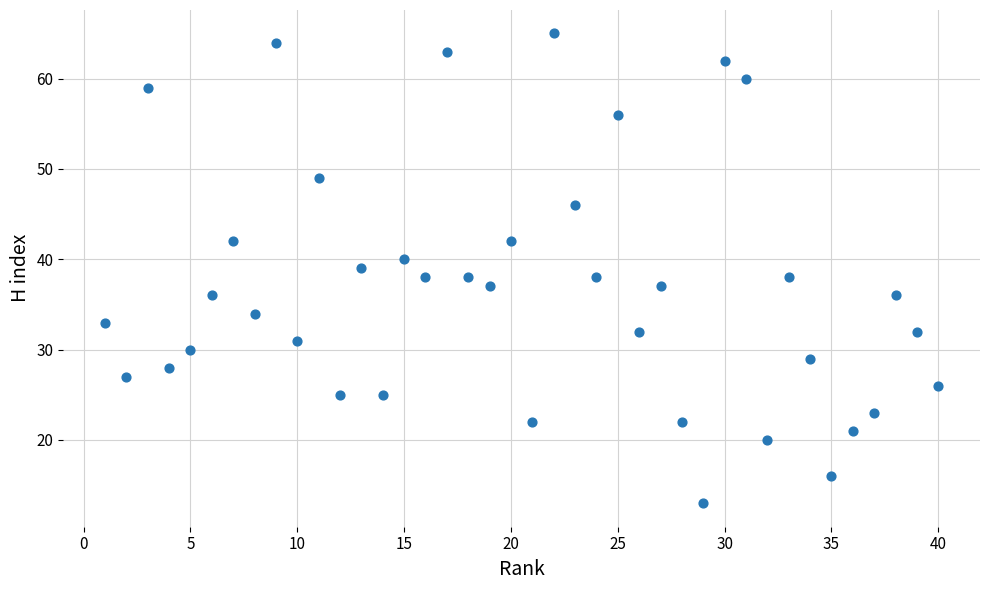

What is the range of X values (max minus min)?

39